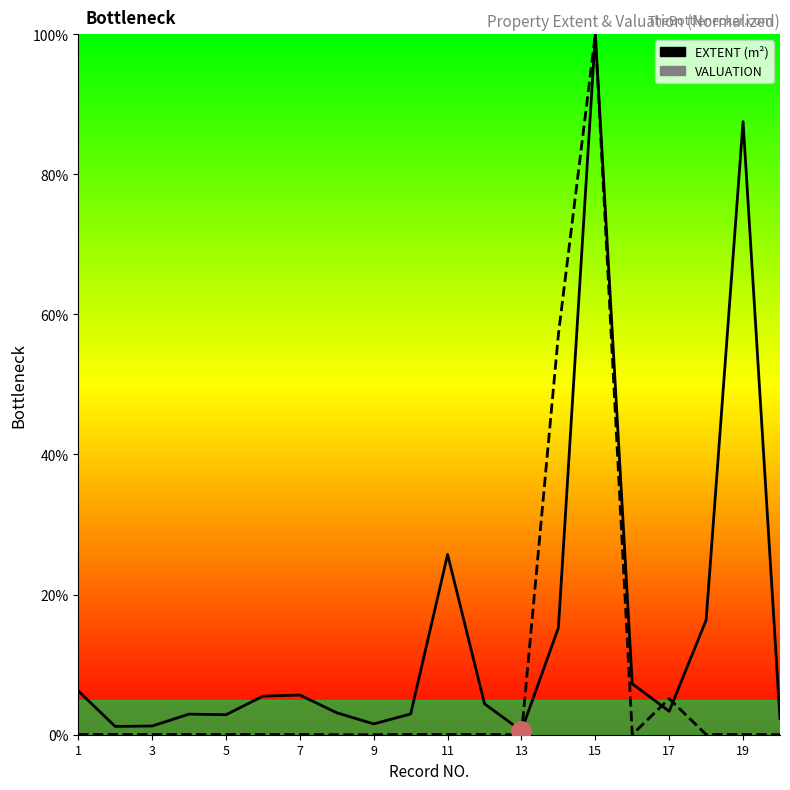

What is the maximum value for EXTENT (m²)?

100.0